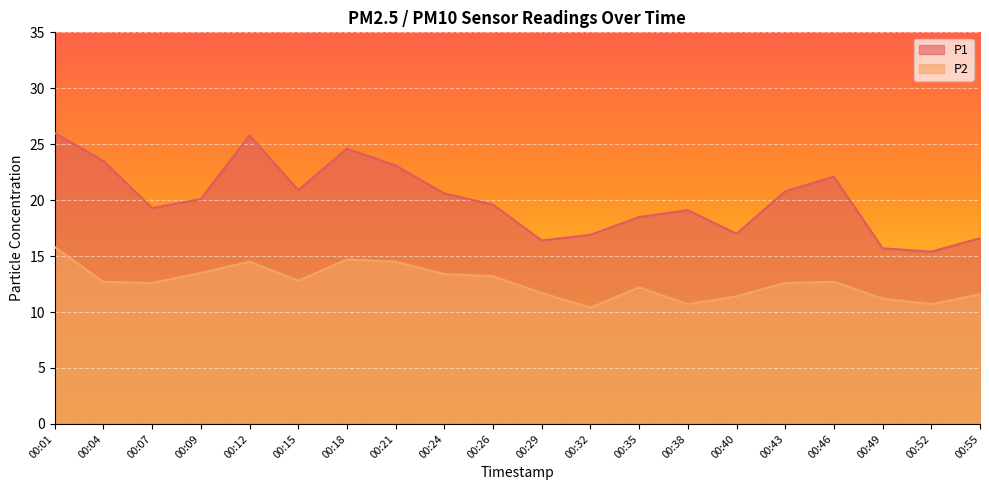

Which label corresponds to the largest value in the chart?

00:01